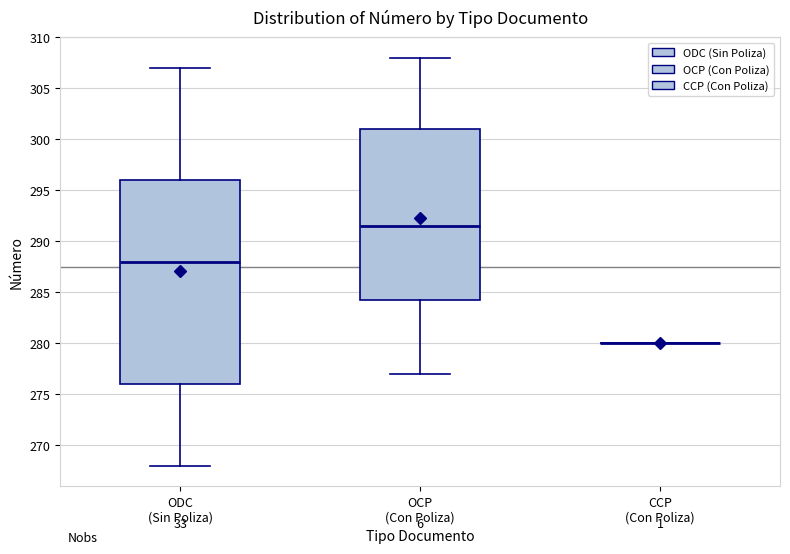

Which box is the tallest, from its lower edge to its upper edge?

ODC (Sin Poliza)